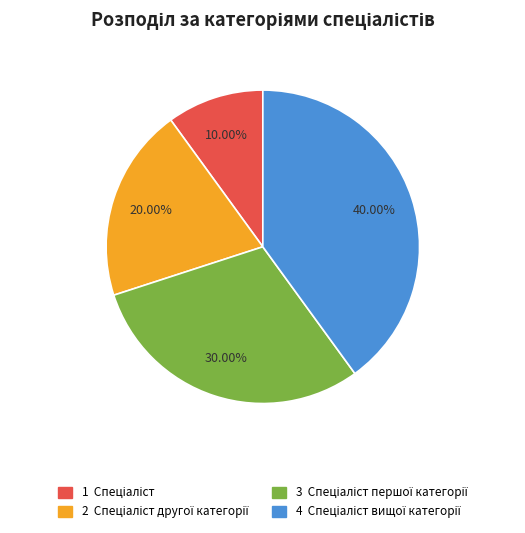

Does any single category account for the majority?

No